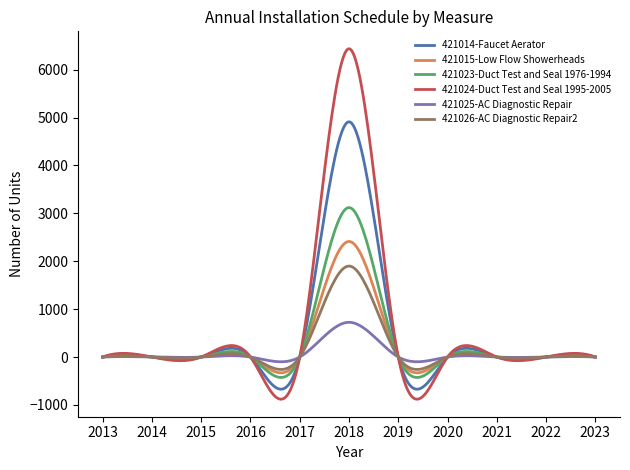

List the series in order of their peak value, lowest first.

421025-AC Diagnostic Repair, 421026-AC Diagnostic Repair2, 421015-Low Flow Showerheads, 421023-Duct Test and Seal 1976-1994, 421014-Faucet Aerator, 421024-Duct Test and Seal 1995-2005